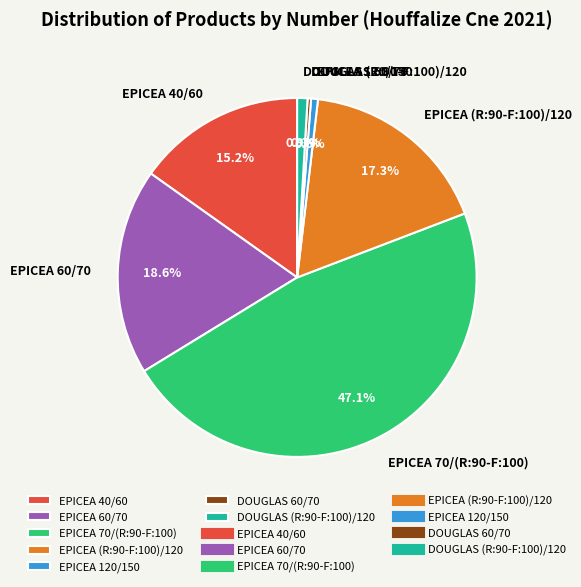

To the nearest percent, what is the average slice percentage?

14%